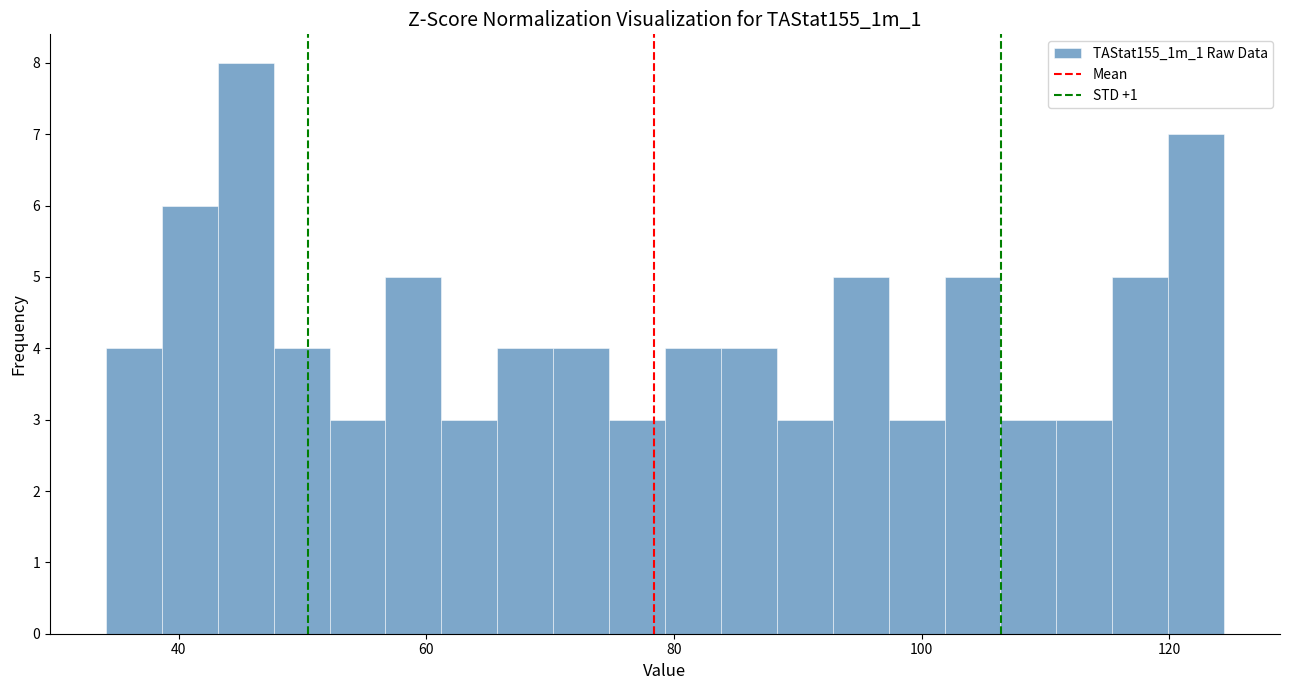

Around what value on the x-axis is the tallest bar? Give the approximate position of its centre, as read against the axis.

46